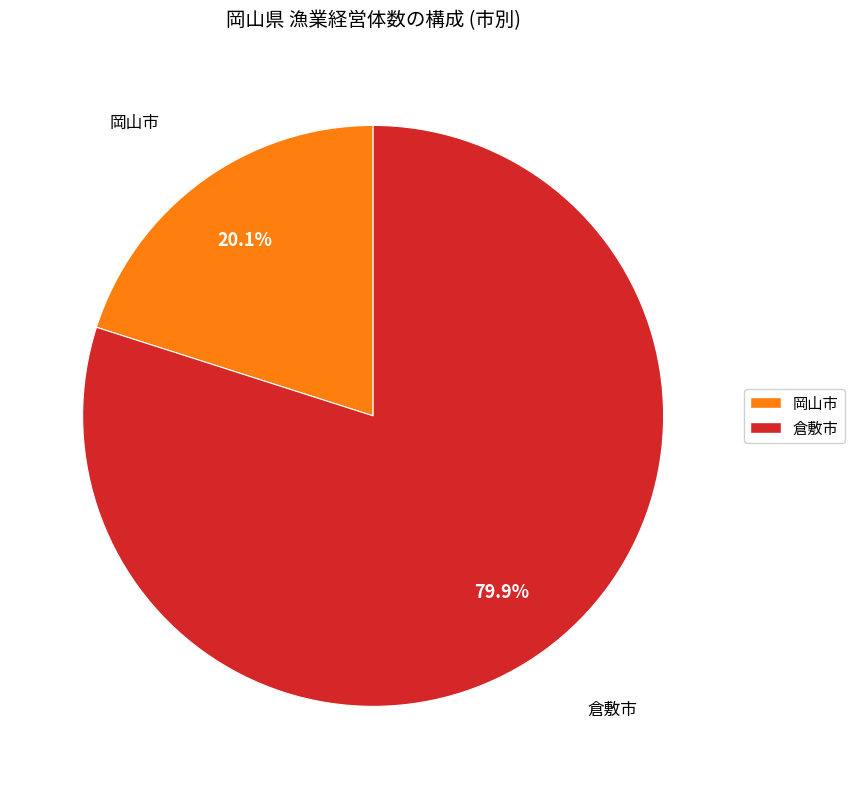

Is there a majority slice in this chart?

Yes